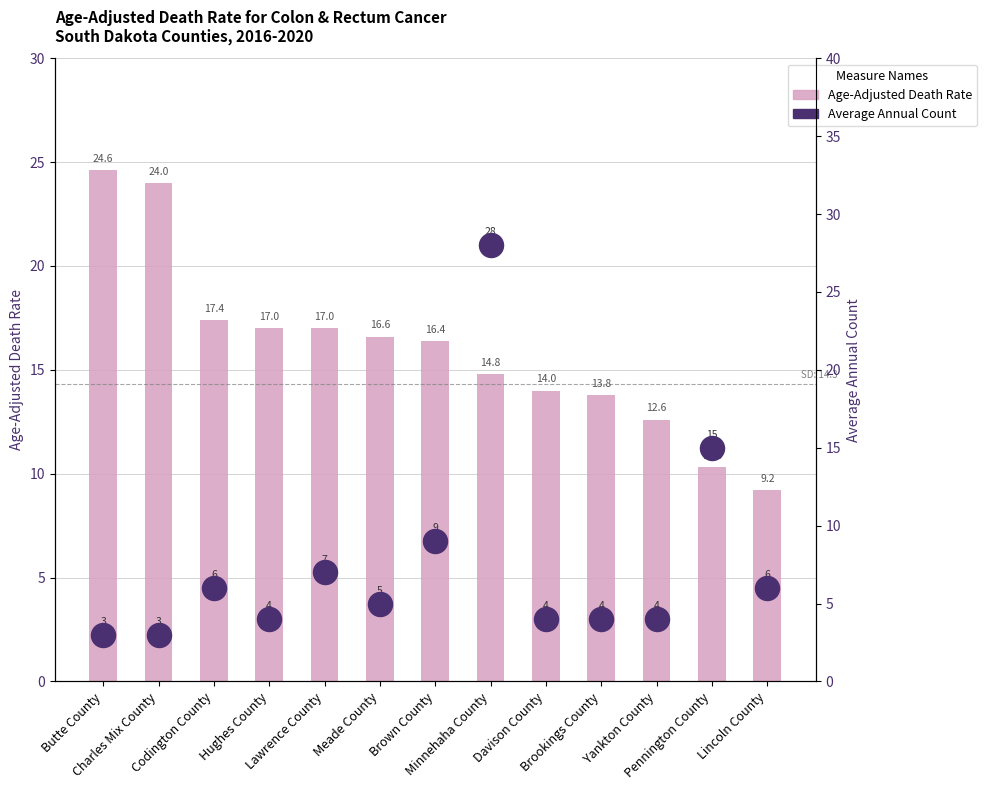

Is the value of Average Annual Count at Lincoln County greater than the value of Age-Adjusted Death Rate at Minnehaha County?

No